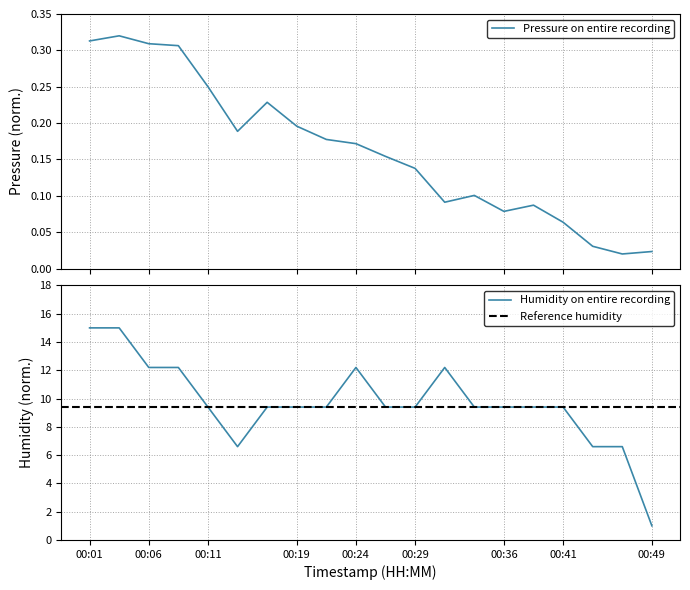

What is the total value across all series at 00:11?

9.7